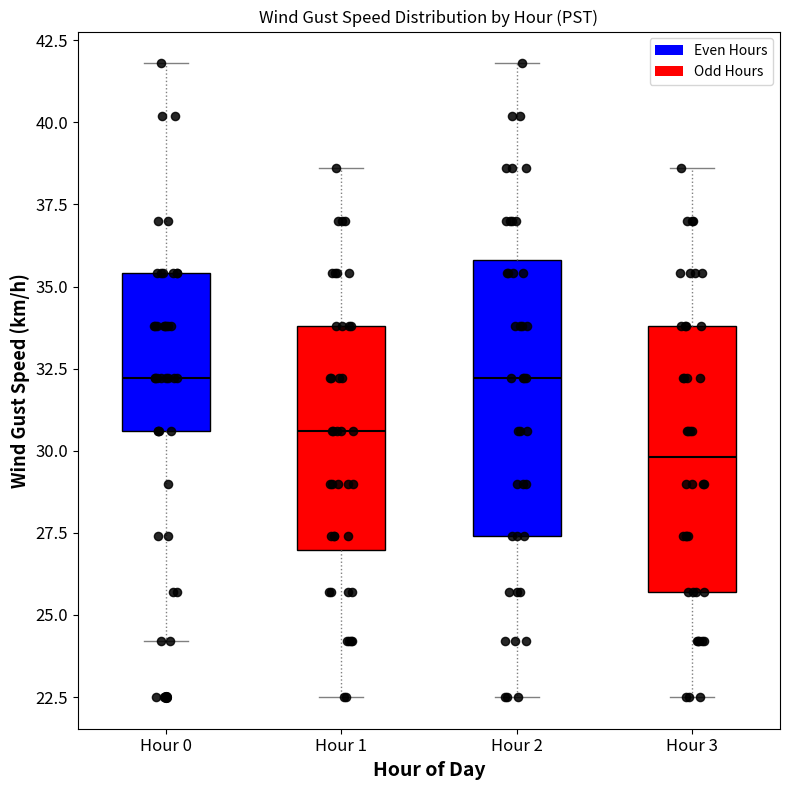

Which box's median line is the lowest?

Hour 3